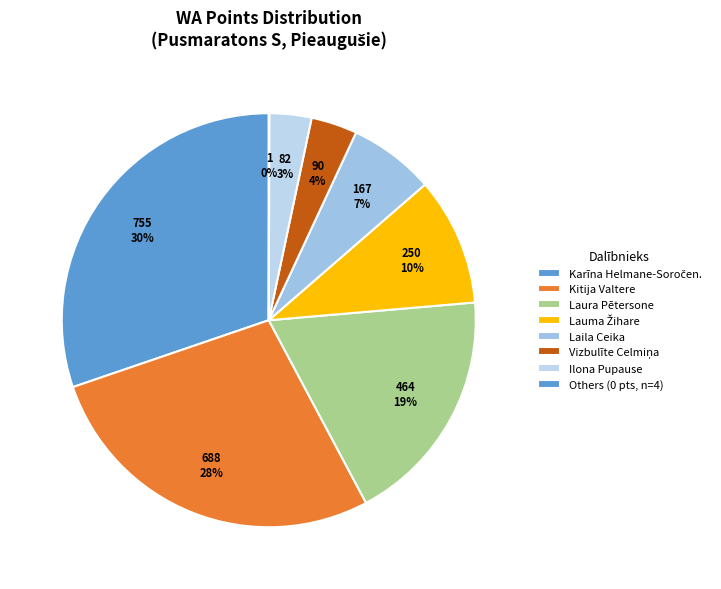

Is there a majority slice in this chart?

No